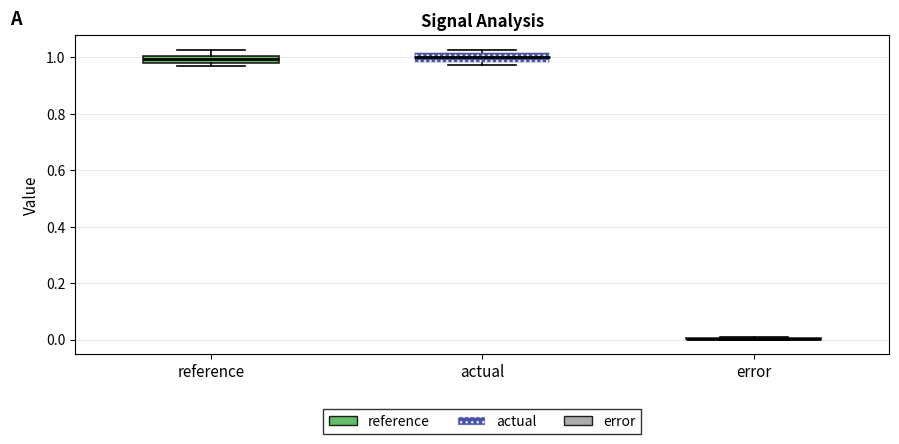

Where is the lower edge of the box for reference on the y-axis? The values are not printed on the chart, so give them approximately, as read against the axis.

0.98